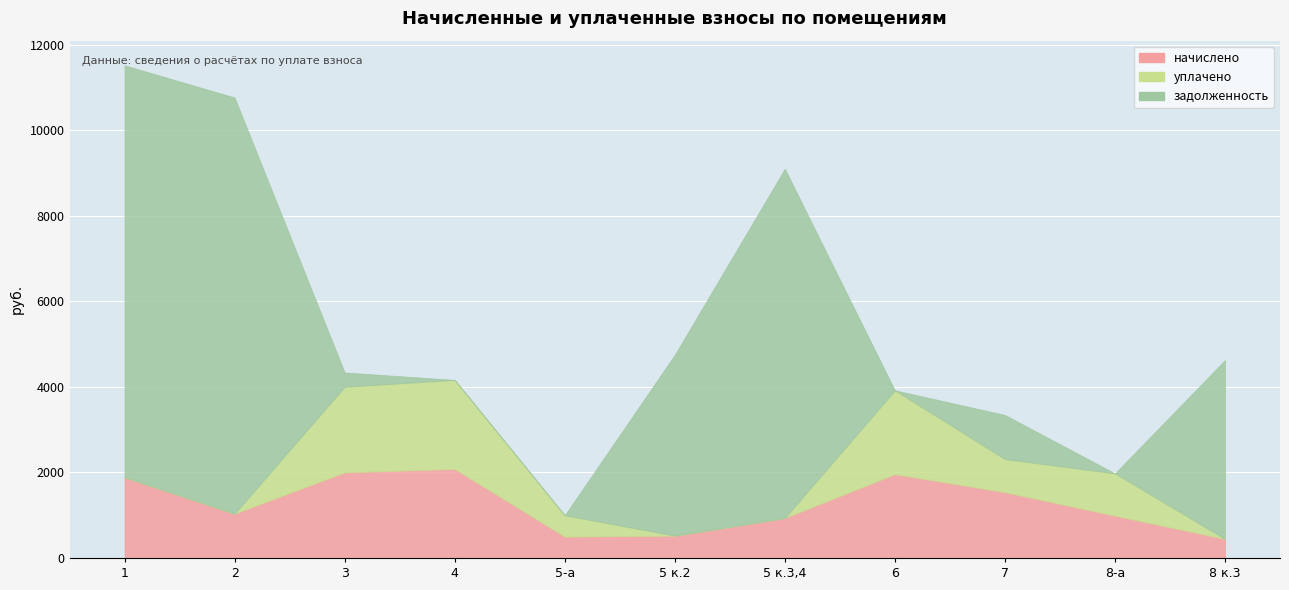

What is the sum of all задолженность values?

37300.5